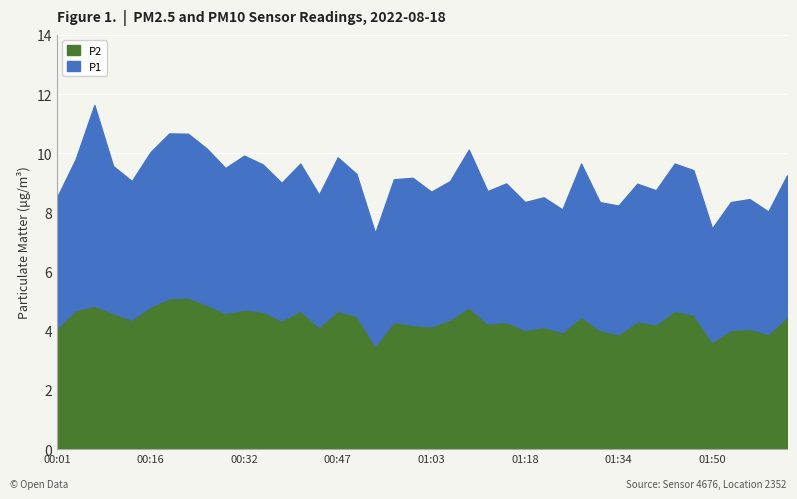

At which label does P1 first exceed 4?

00:01